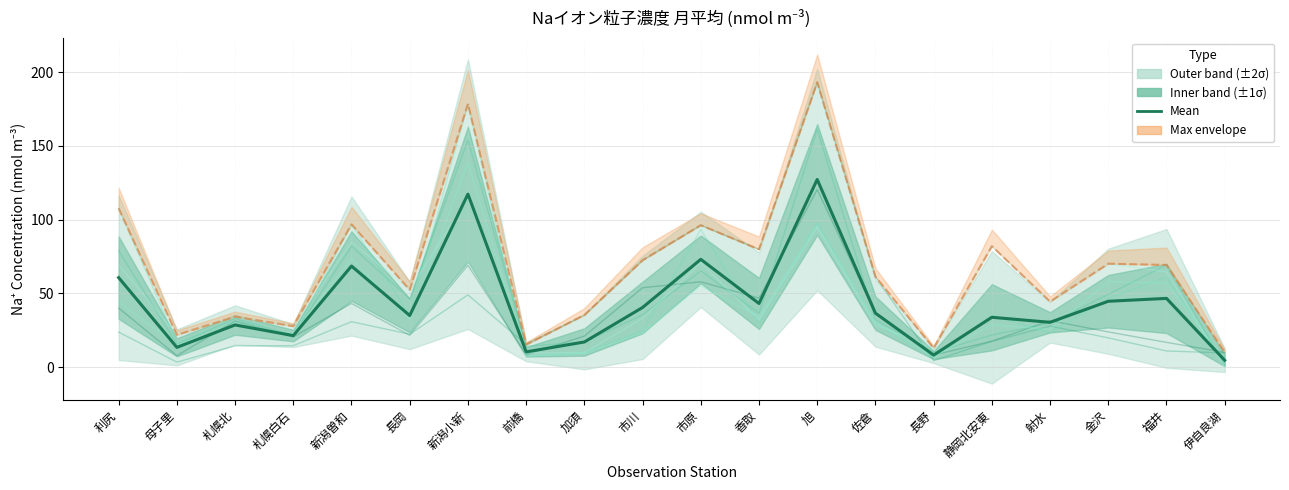

At how many categories does at least one series exceed 135?

2